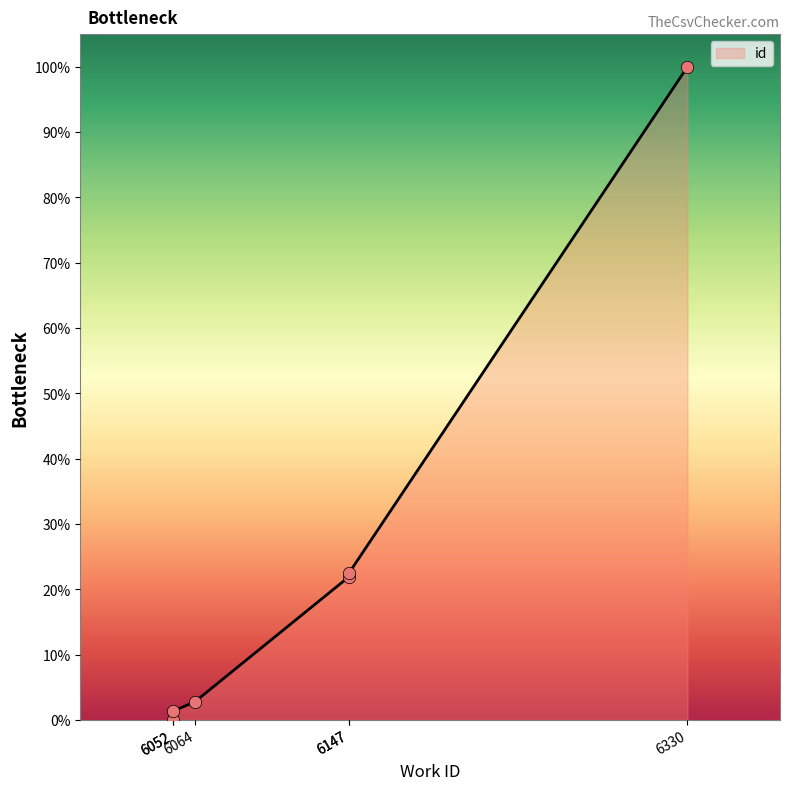

Which has a higher value, 6052 or 6147?

6147